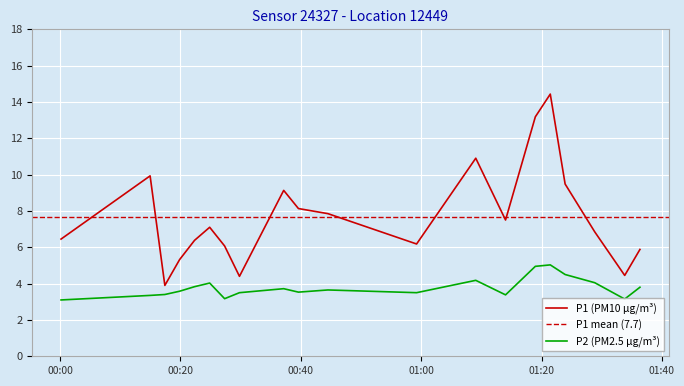

What is the minimum value shown in the chart?

3.1